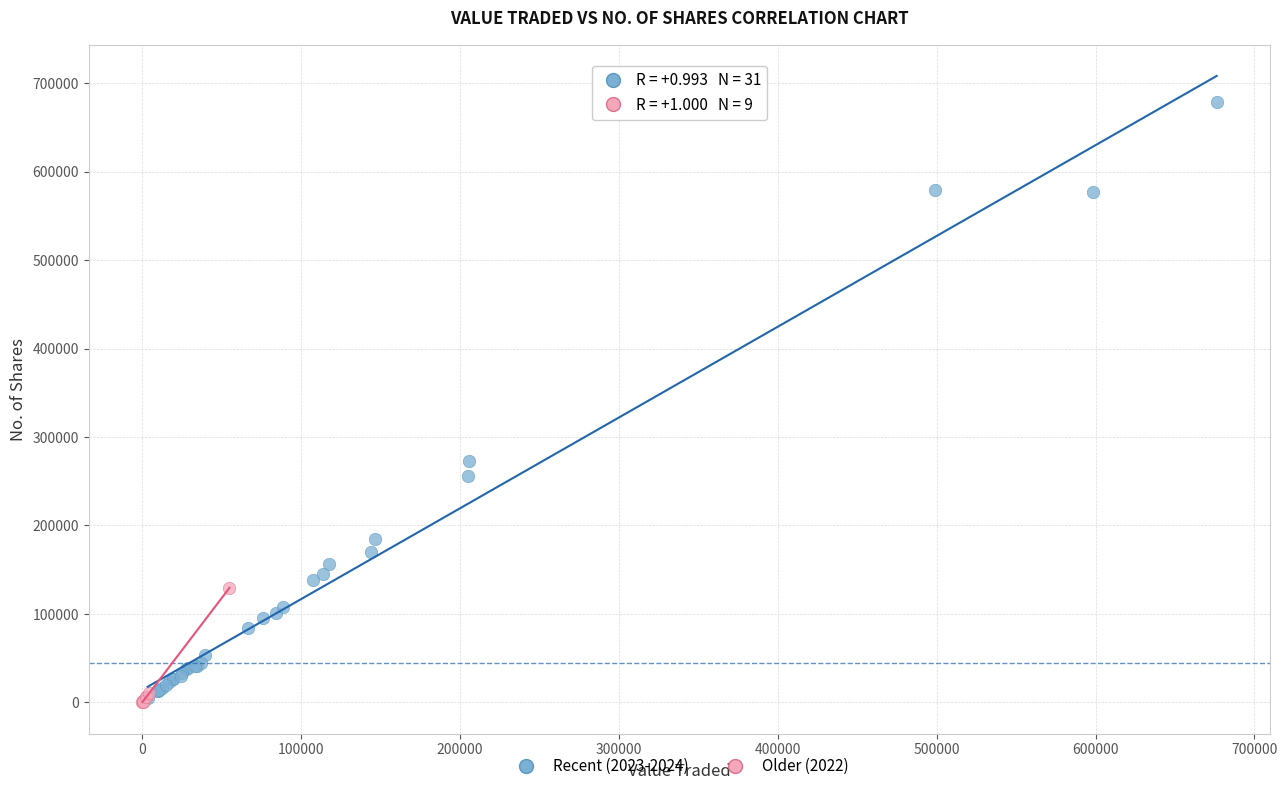

Which series has the largest Y range (max minus min)?

Recent (2023-2024)